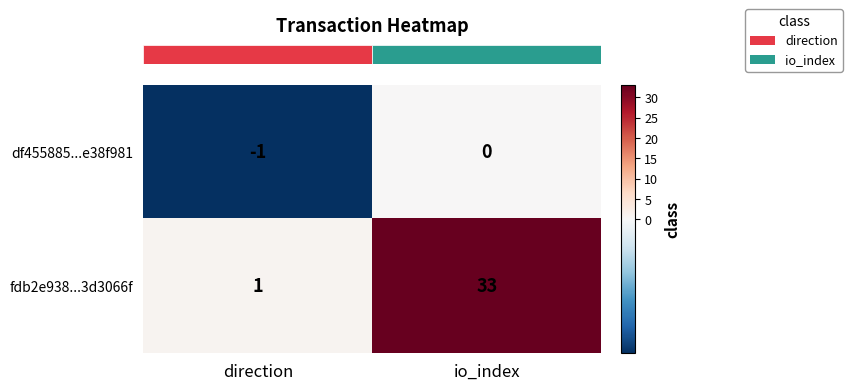

Reading left to right, transcribe all the data shown in this chart.

df455885...e38f981: direction=-1	io_index=0
fdb2e938...3d3066f: direction=1	io_index=33